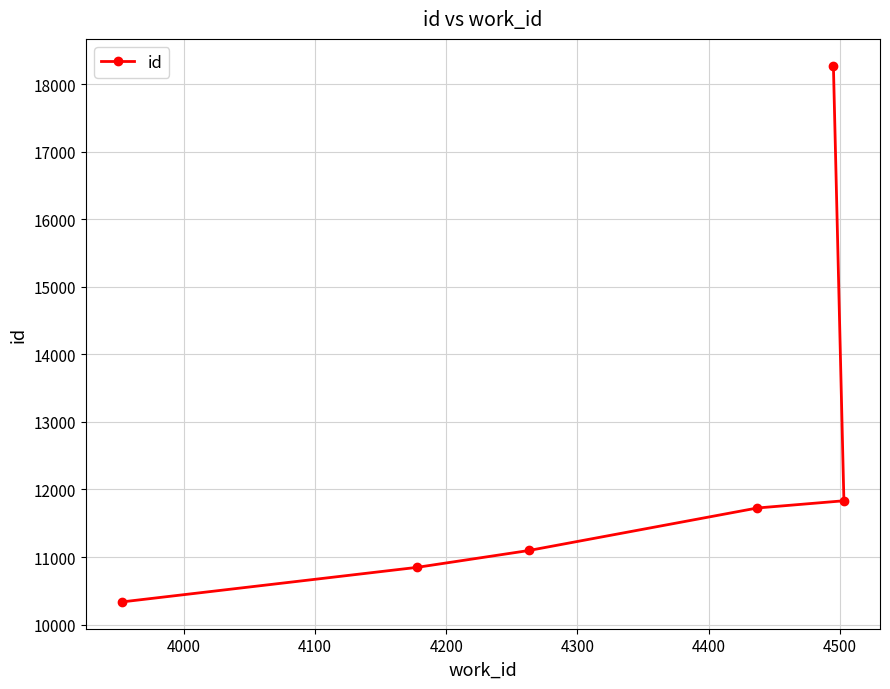

What is the maximum value shown in the chart?

18272